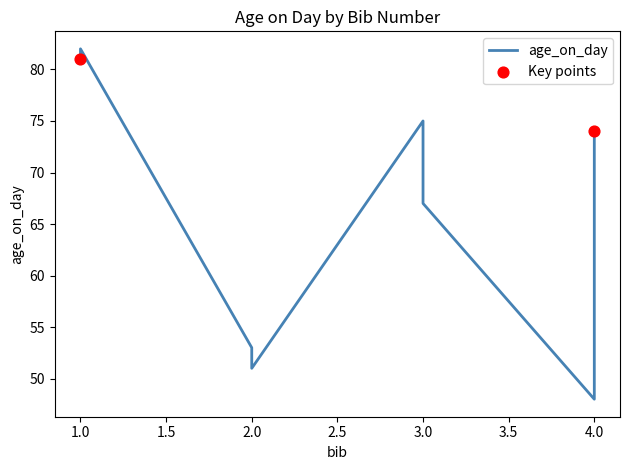

Between 1 and 4, which is larger?

1